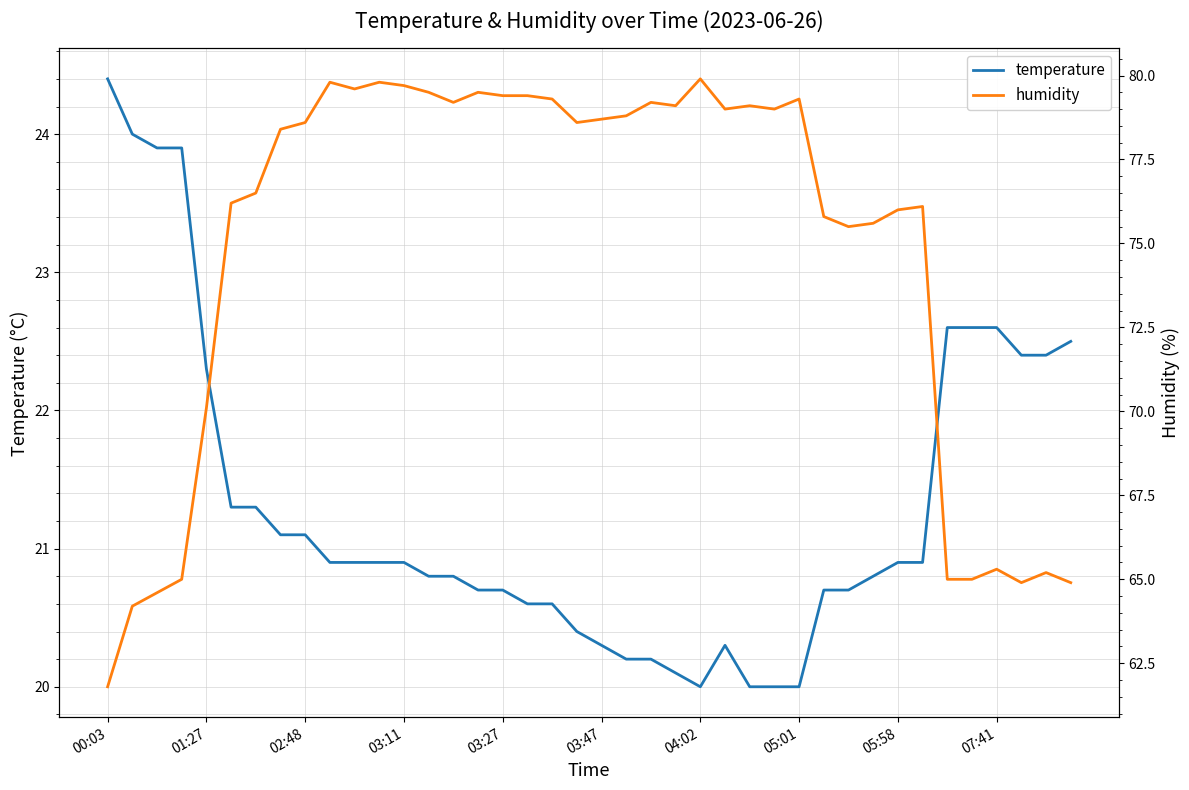

Where is temperature nearest to the value 22?

01:27